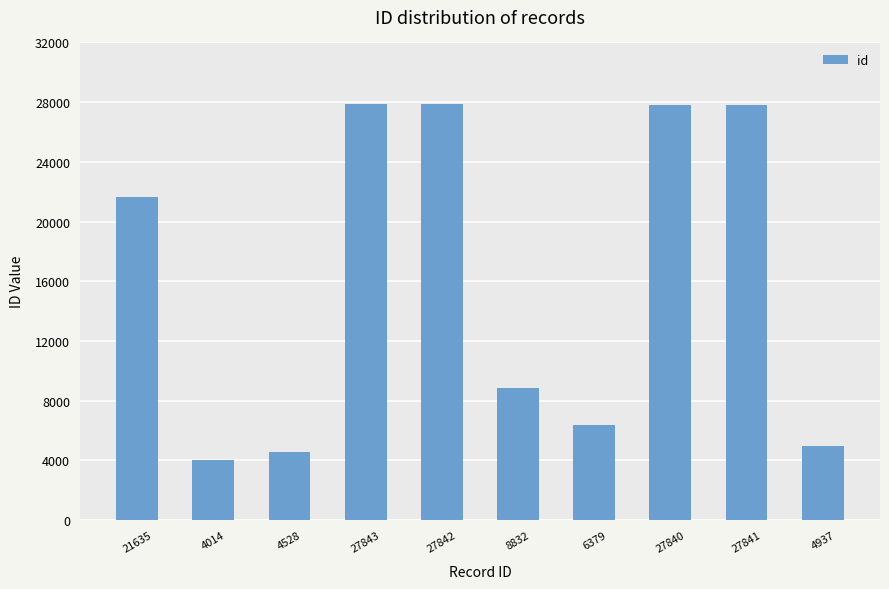

At which label is the value closest to 15928?

21635